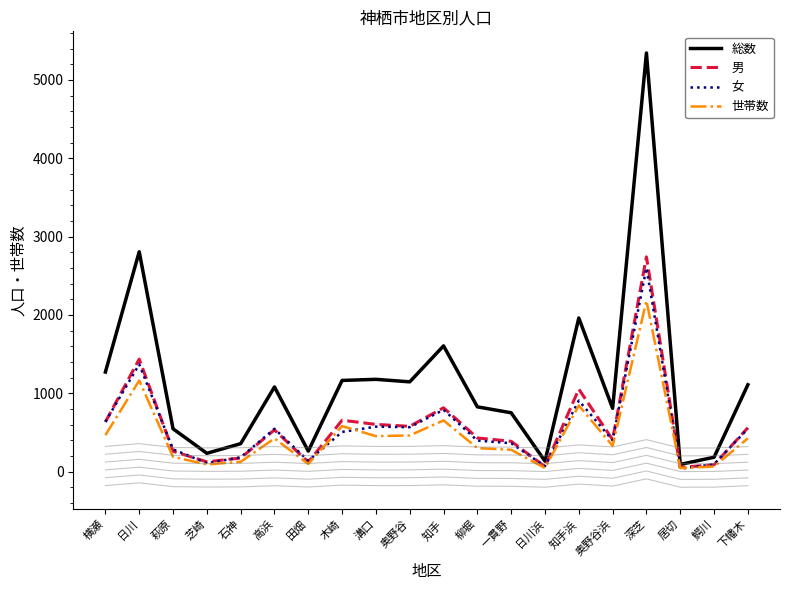

True or false: 総数 has more than 0 points higher than both neighbors.

True